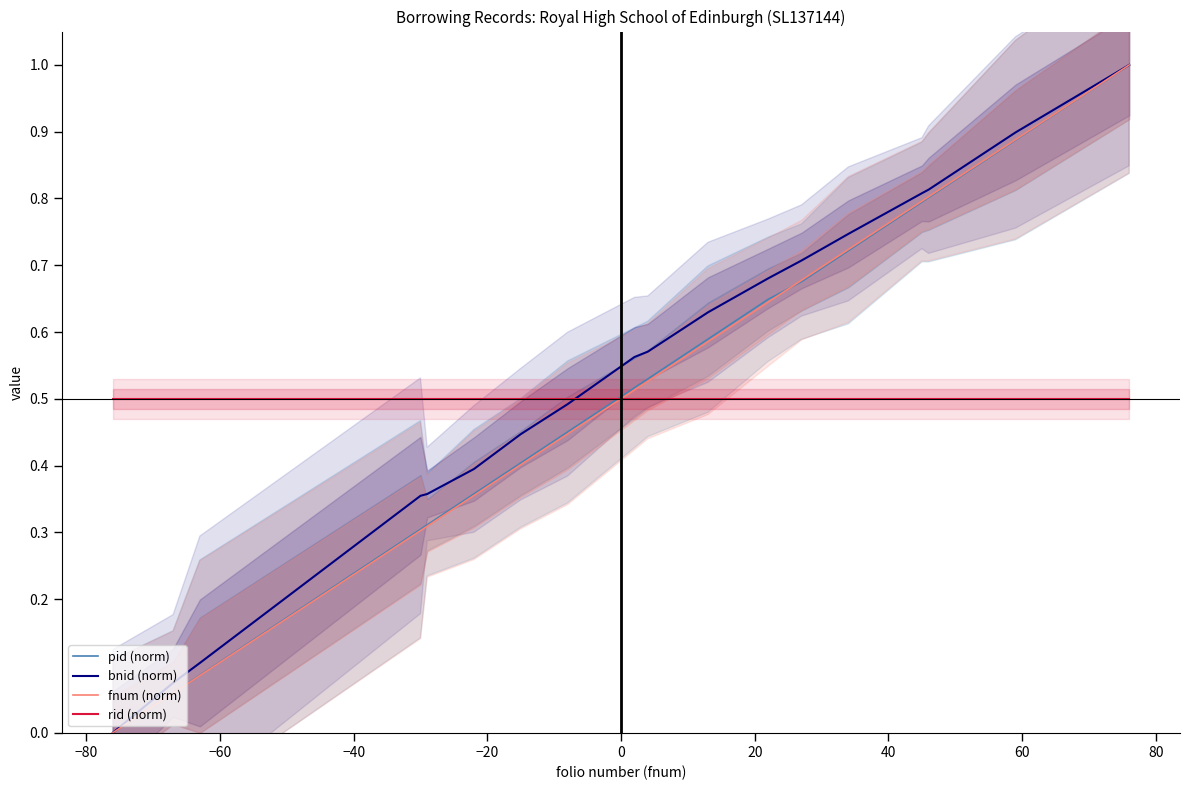

How many lines are shown in the chart?

4